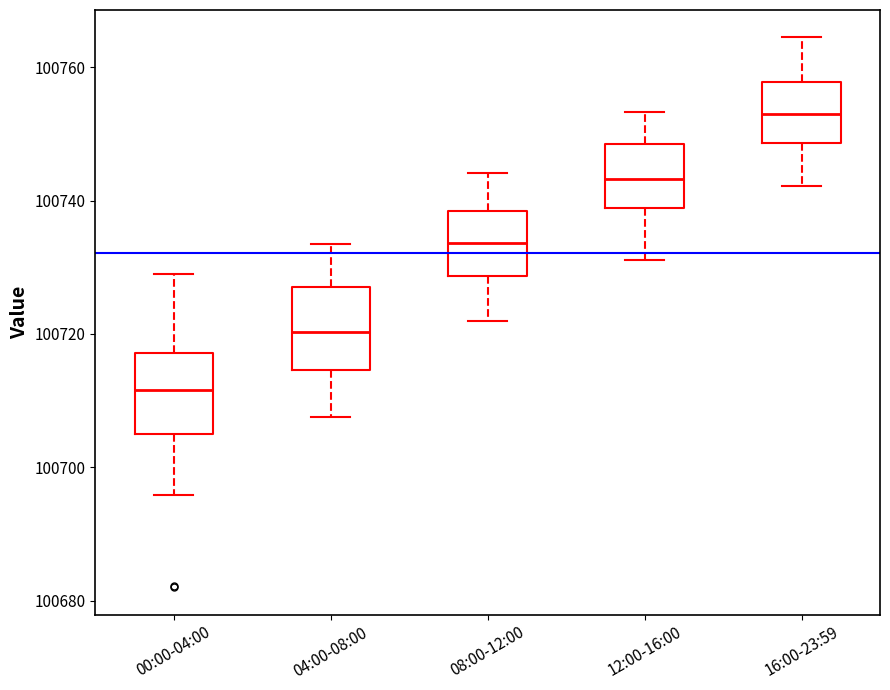

Where is the lower edge of the box for 00:00-04:00 on the y-axis? The values are not printed on the chart, so give them approximately, as read against the axis.

100704